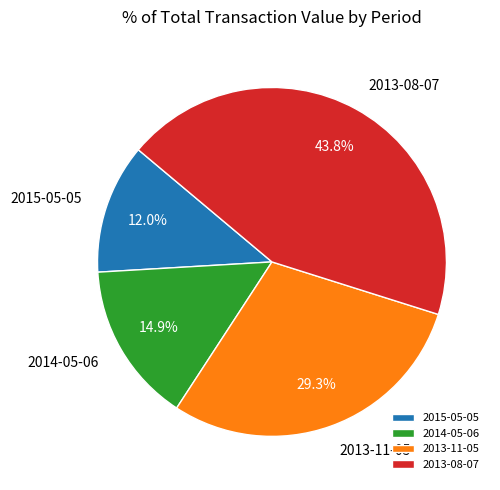

Is there any slice that represents more than half of the pie?

No